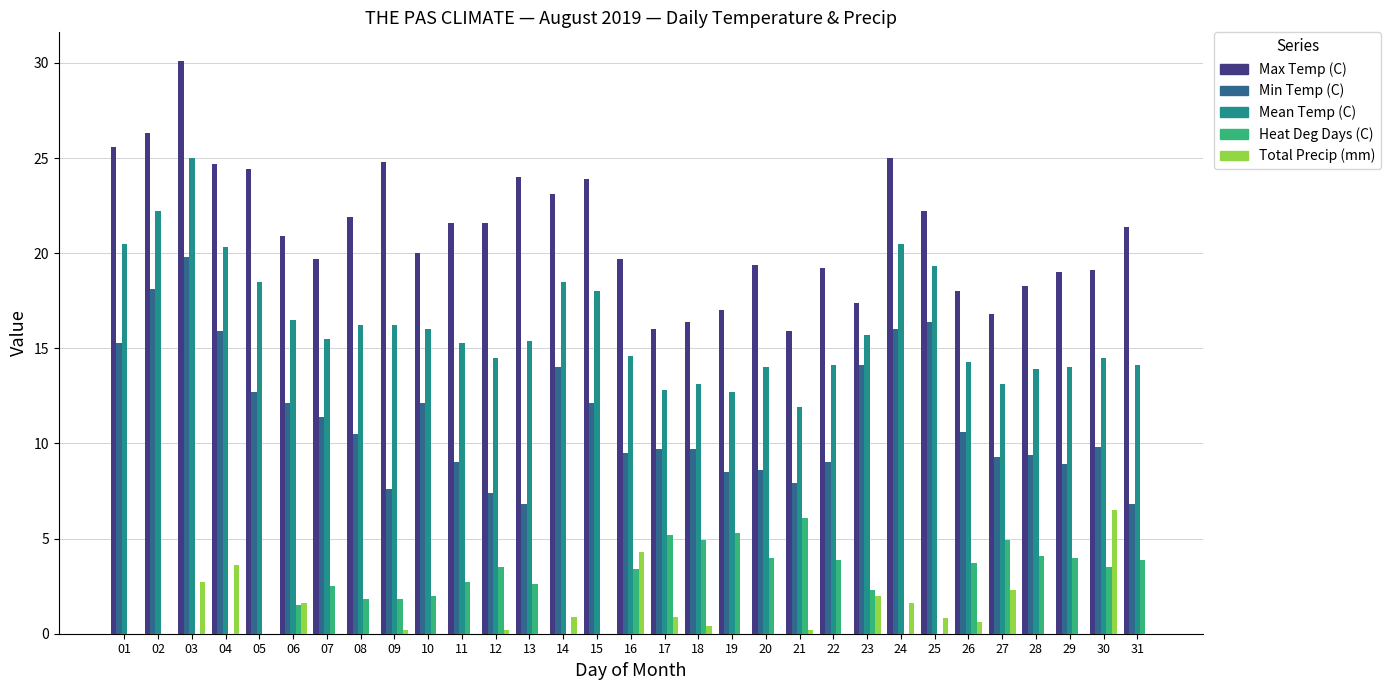

How many categories are shown in the chart?

31